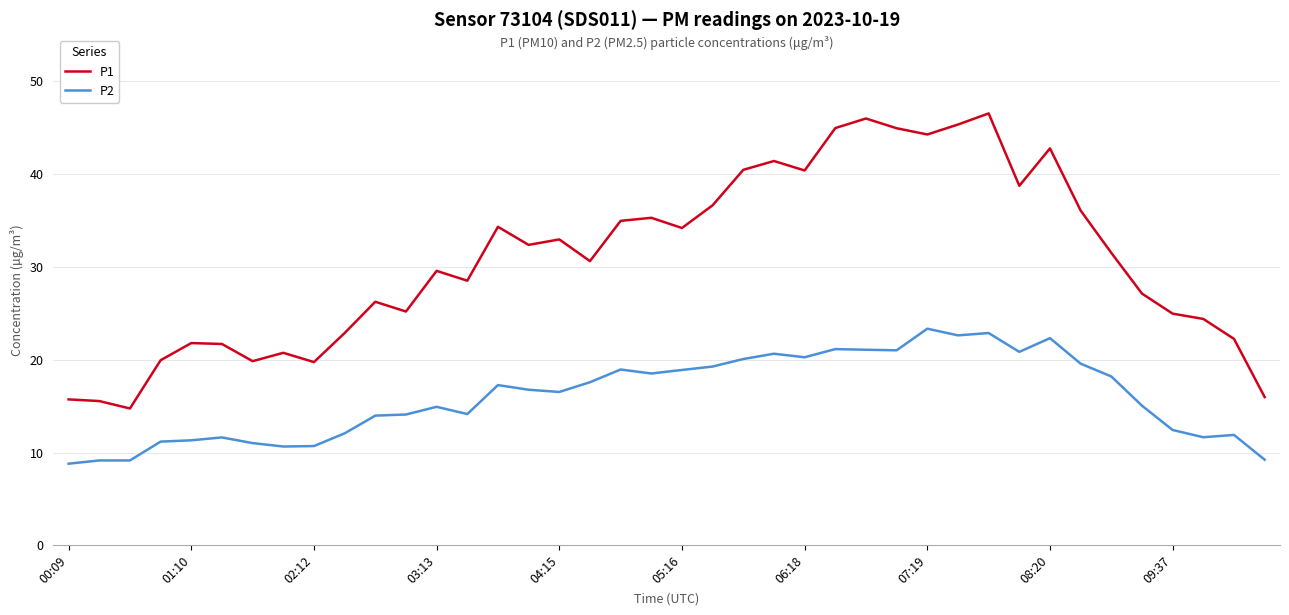

Which series has the widest spread of values?

P1